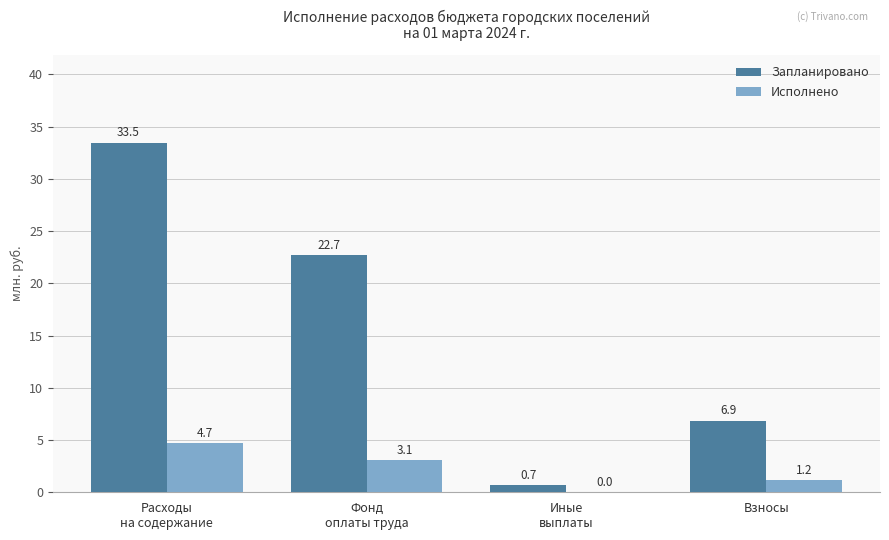

Reading right to left, extract all data points from this chart.

Запланировано: 6.9	0.7	22.7	33.5
Исполнено: 1.2	0.0	3.1	4.7